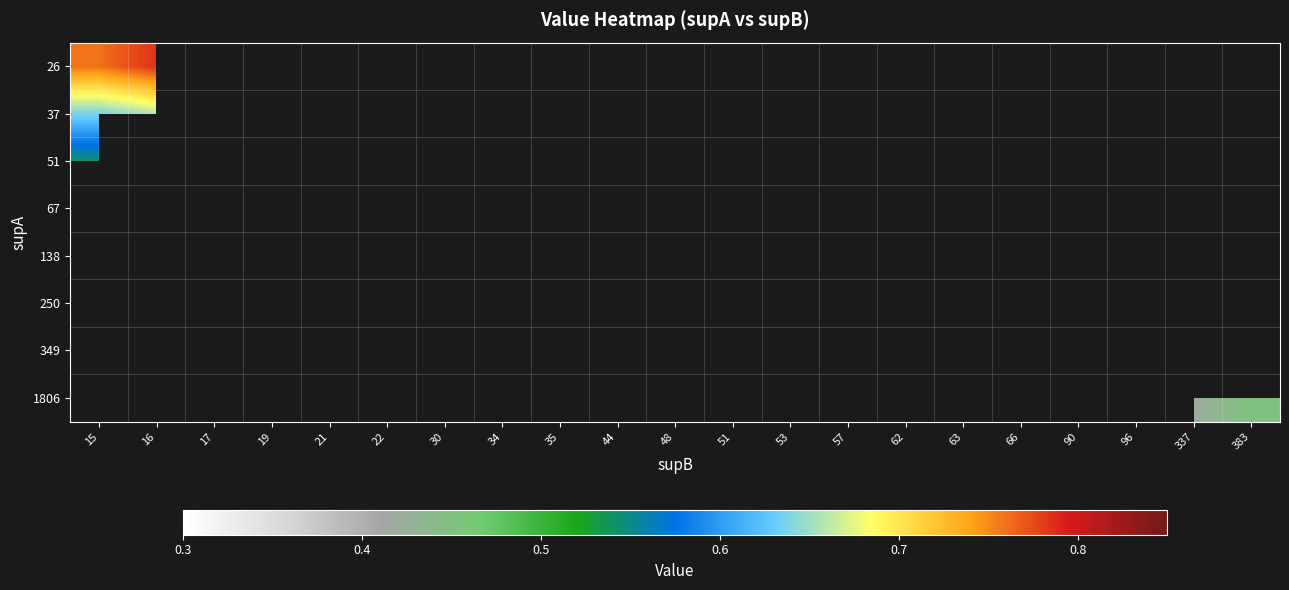

Rank the series by their average value, from highest to lowest.

26, 37, 51, 67, 138, 250, 349, 1806